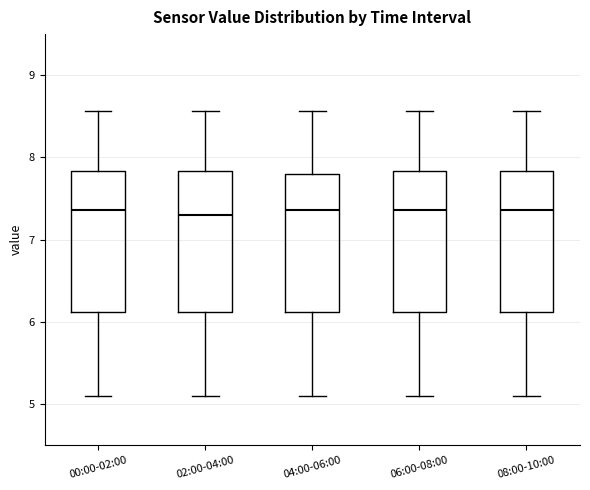

Reading left to right, read every box against the y-axis: the position of its median line, the range the box covers, and the ends of its whiskers. The values are not printed on the chart, so give them approximately, as read against the axis.

00:00-02:00: median 7.4, box 6.1 to 7.8, whiskers 5.1 to 8.6
02:00-04:00: median 7.3, box 6.1 to 7.8, whiskers 5.1 to 8.6
04:00-06:00: median 7.4, box 6.1 to 7.8, whiskers 5.1 to 8.6
06:00-08:00: median 7.4, box 6.1 to 7.8, whiskers 5.1 to 8.6
08:00-10:00: median 7.4, box 6.1 to 7.8, whiskers 5.1 to 8.6